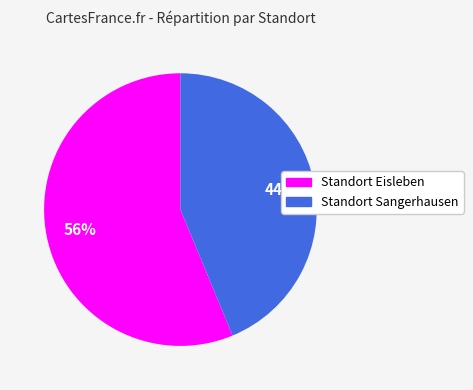

Combined, do Standort Sangerhausen and Standort Eisleben account for over 50%?

Yes